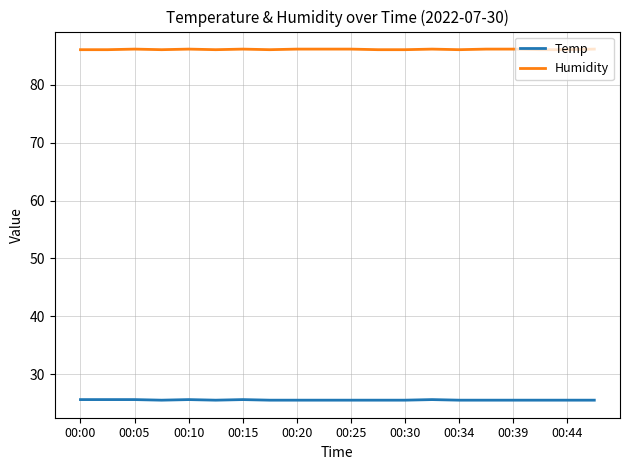

What is the highest value of the Temp series?

25.6